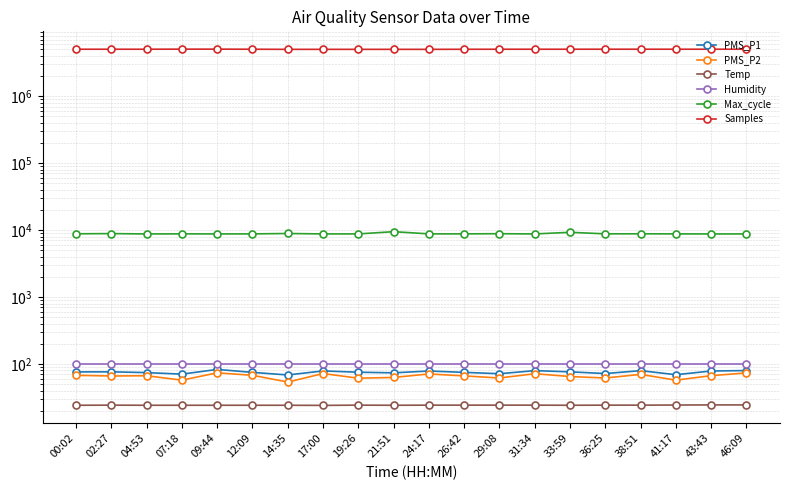

What is the highest value of the Temp series?

24.5